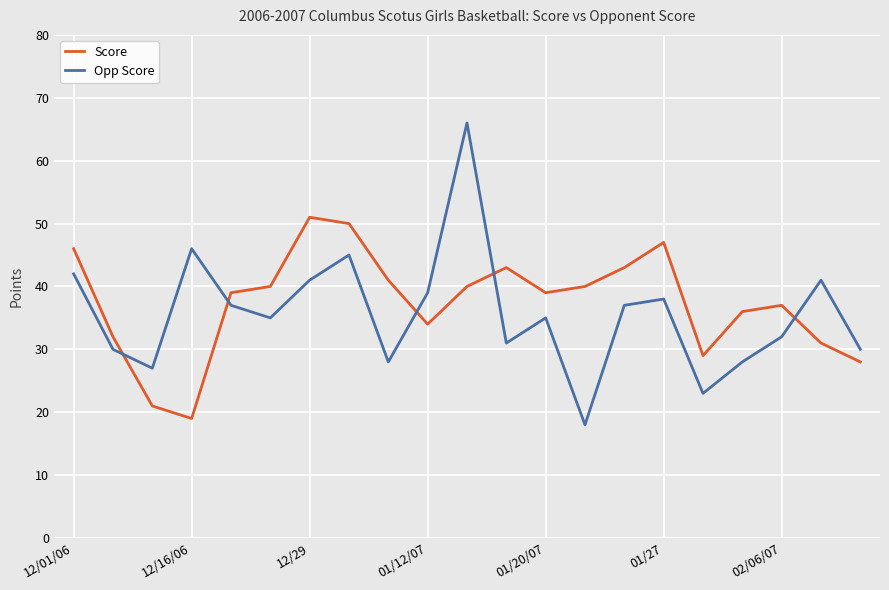

What is the difference between the maximum and minimum values in the Score series?

32